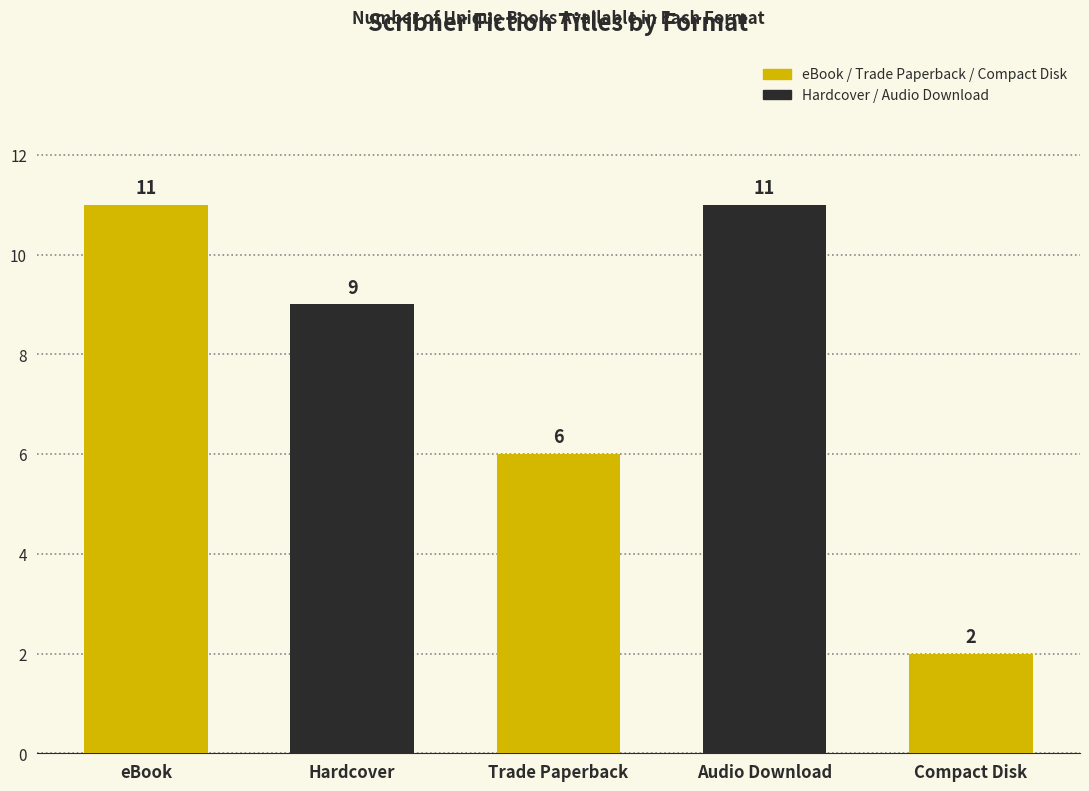

What is the change in value from eBook to Compact Disk?

-9